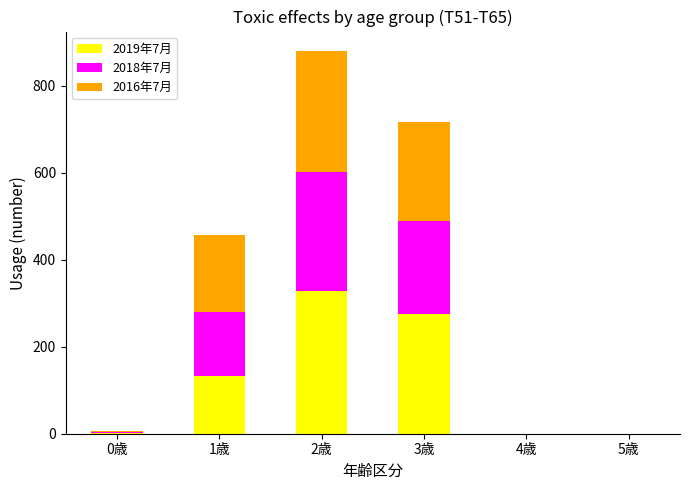

At which category is the sum across all series the highest?

2歳